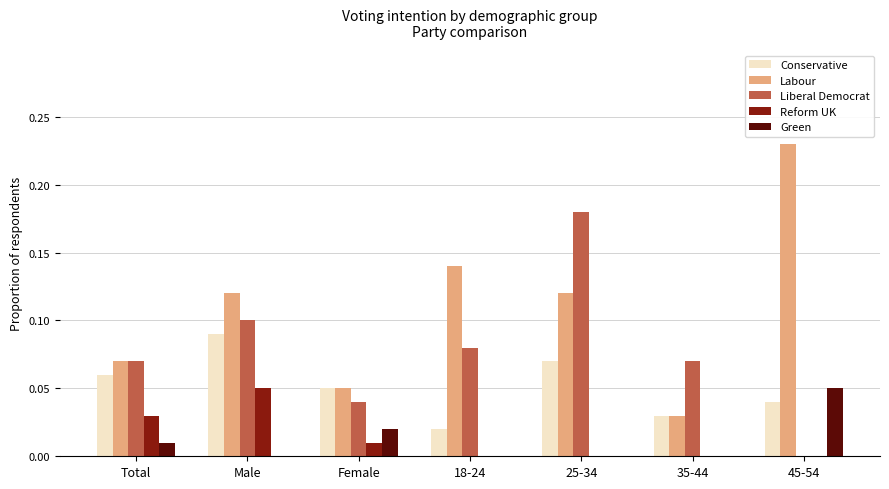

What is the sum of all Labour values?

0.8